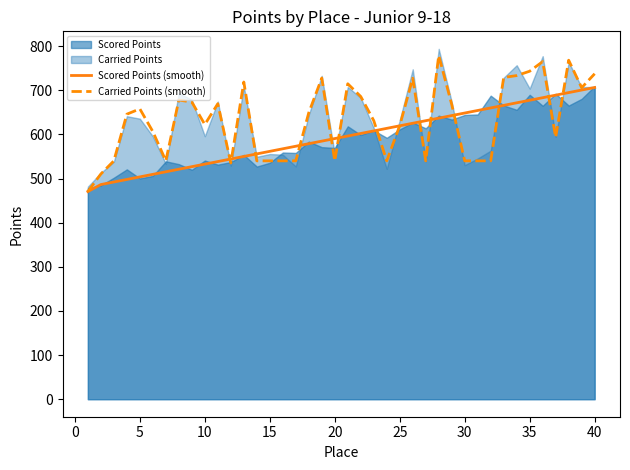

How many data points in Carried Points (smooth) are less than 645?

20